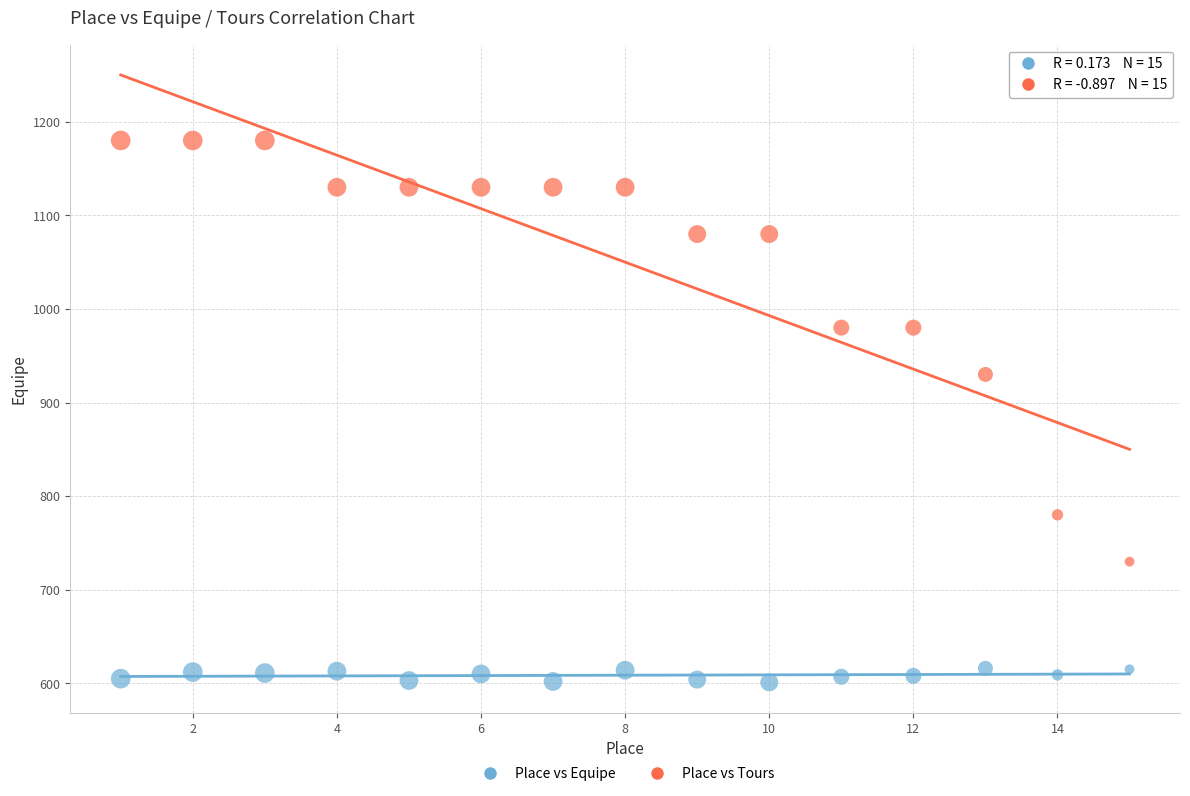

Across all data points, what is the range of X values (max minus min)?

14